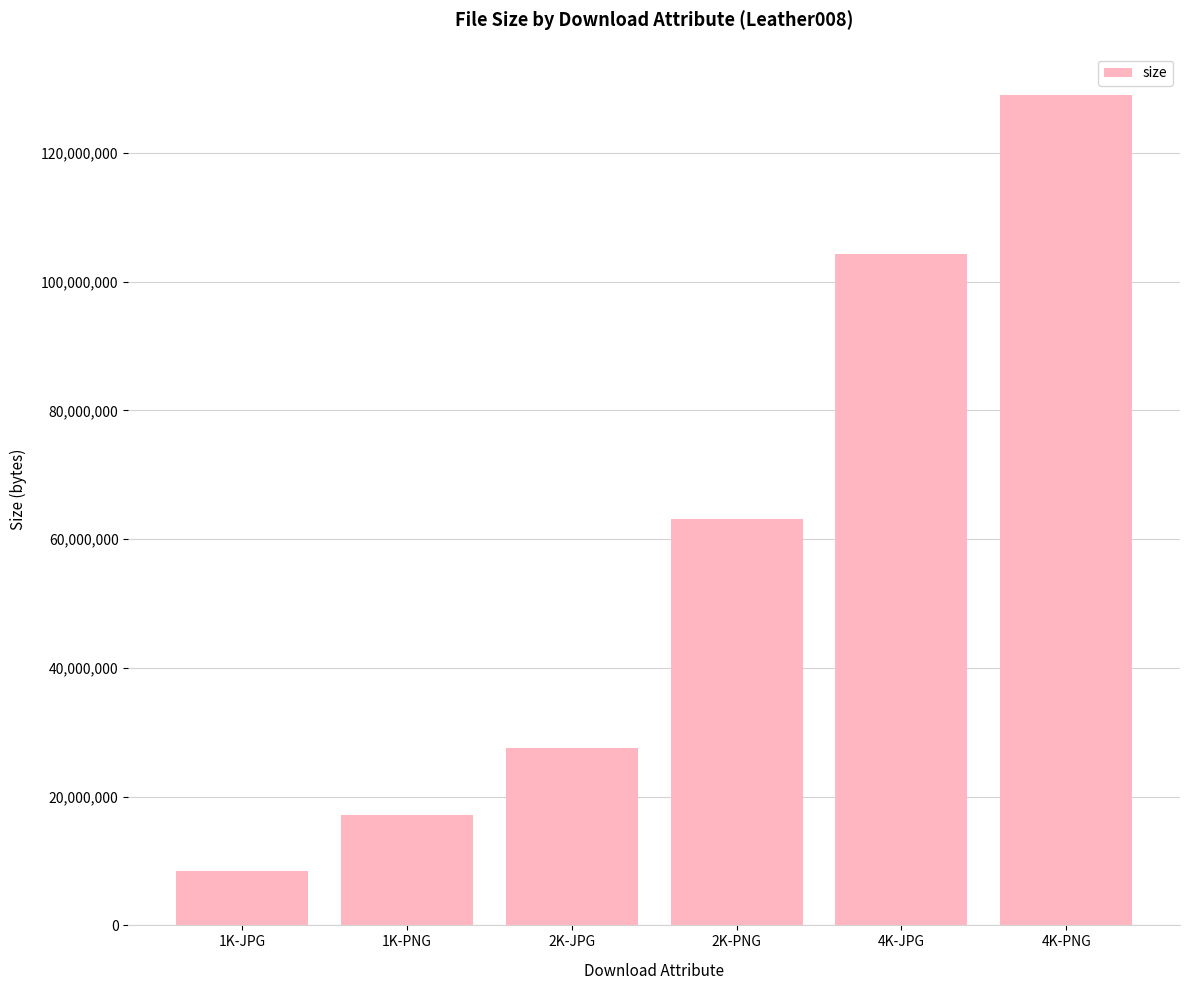

Which has a higher value, 1K-JPG or 4K-PNG?

4K-PNG